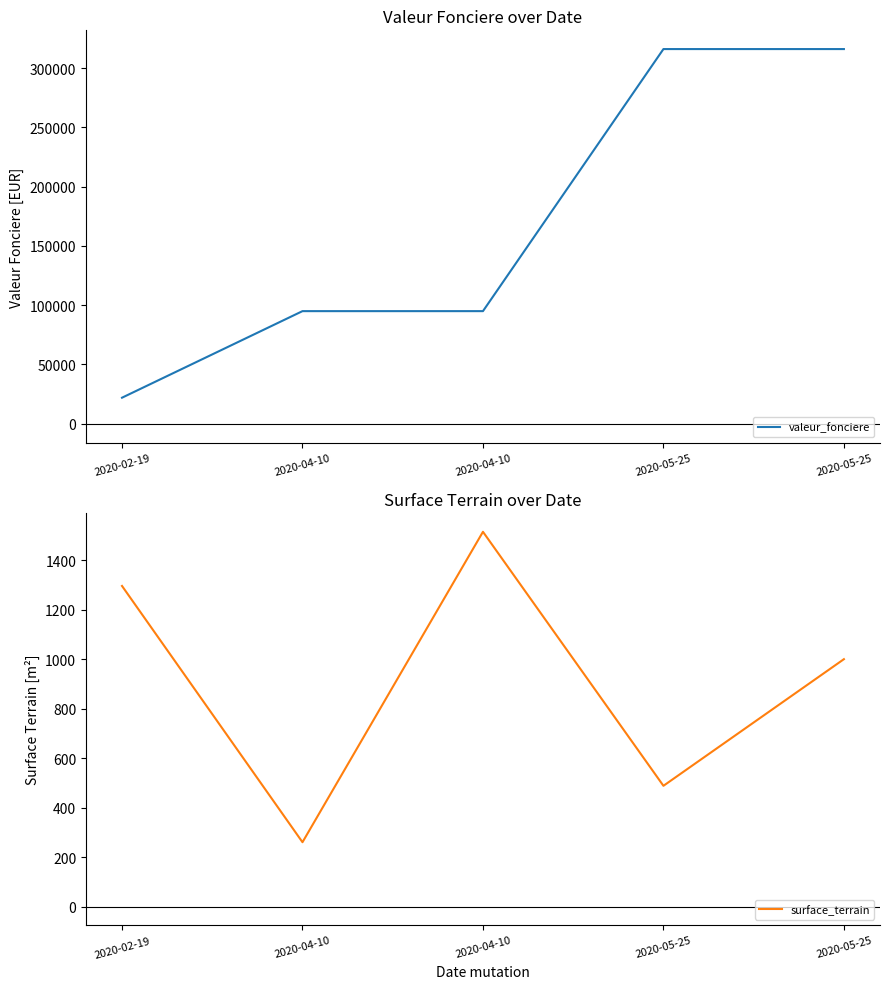

How many lines are shown in the chart?

2